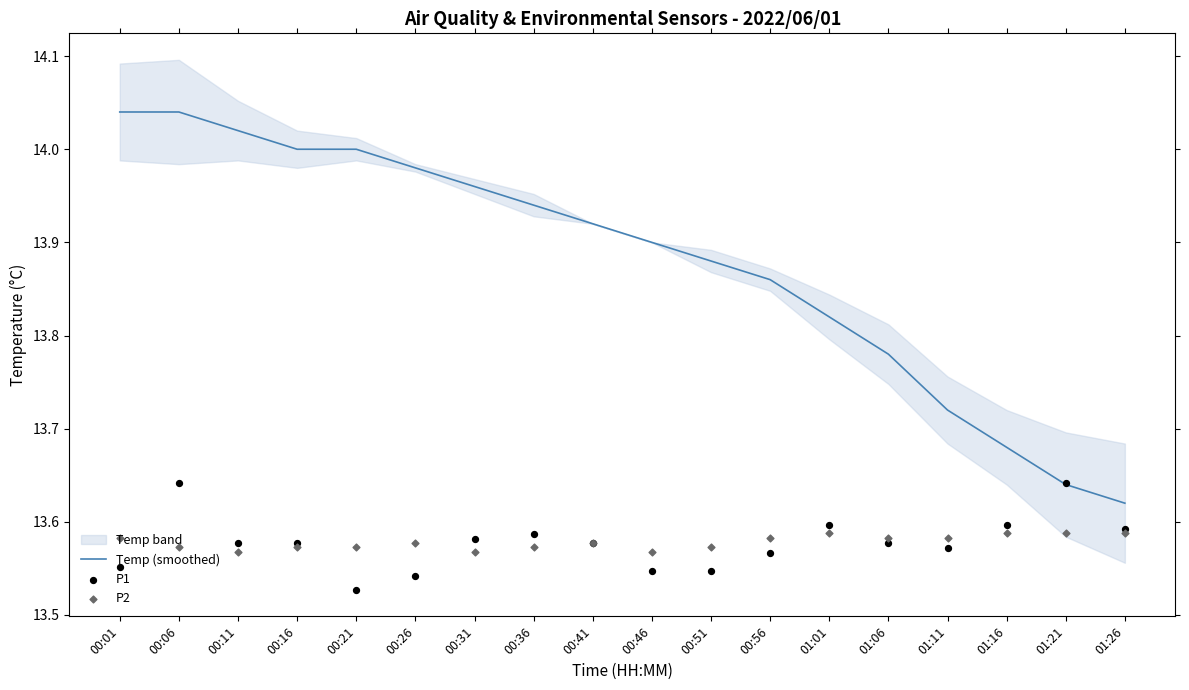

Which series has the largest total across all categories?

Temp (smoothed)